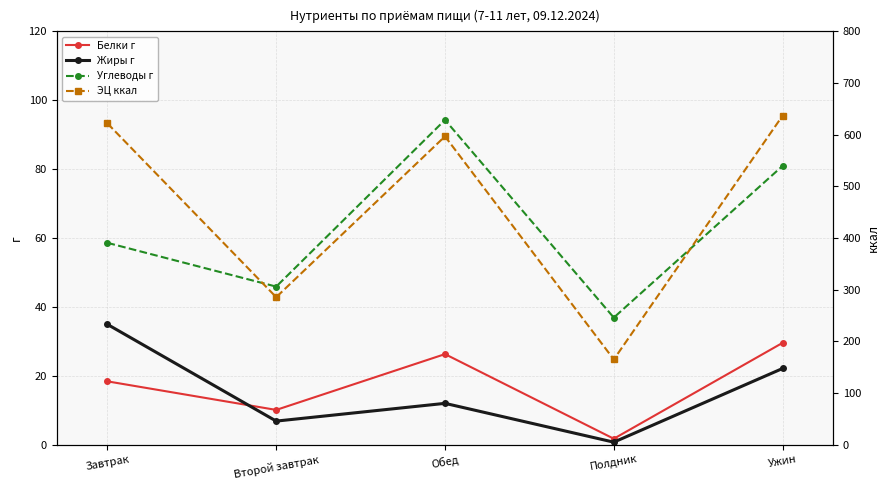

The Белки г series shows 1.7 at Полдник. True or false?

True